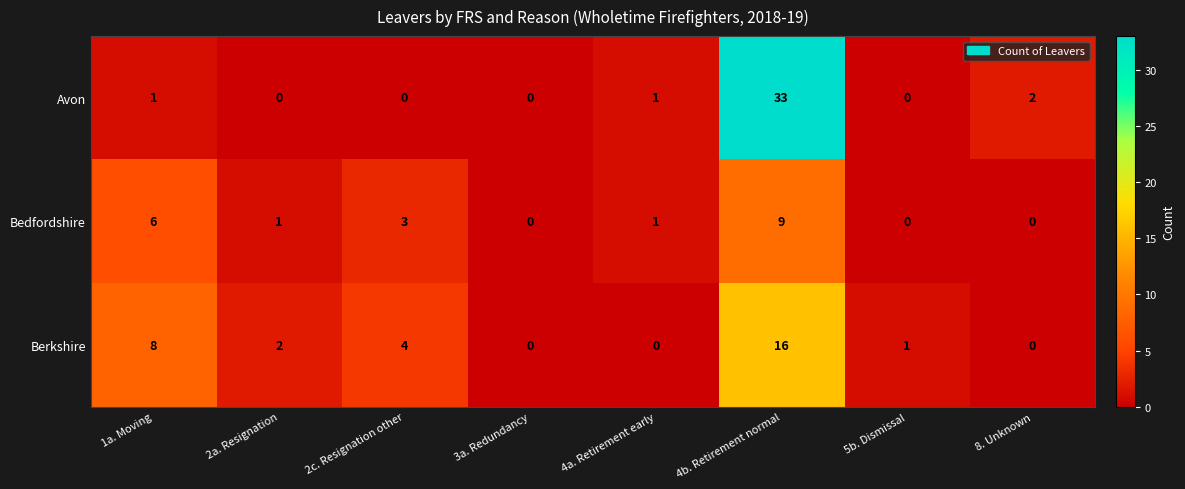

Reading left to right, transcribe all the data shown in this chart.

Avon: 1	0	0	0	1	33	0	2
Bedfordshire: 6	1	3	0	1	9	0	0
Berkshire: 8	2	4	0	0	16	1	0